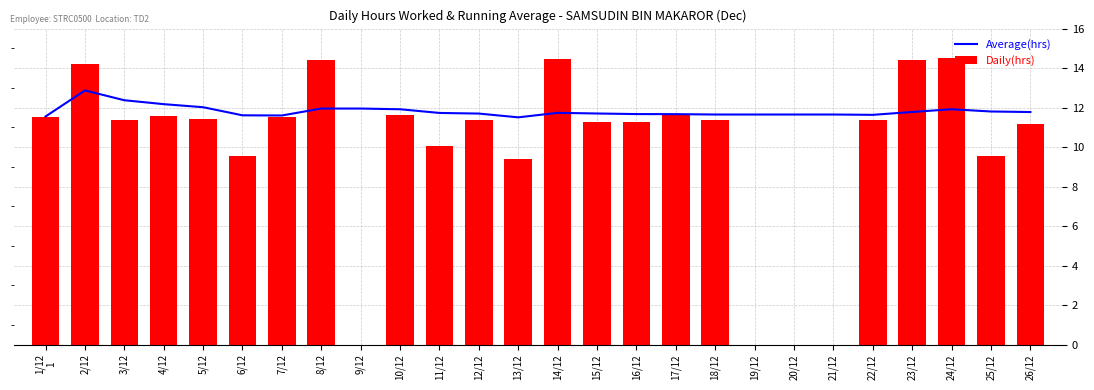

Is it true that Average(hrs) equals 7.2 at 16/12?

False